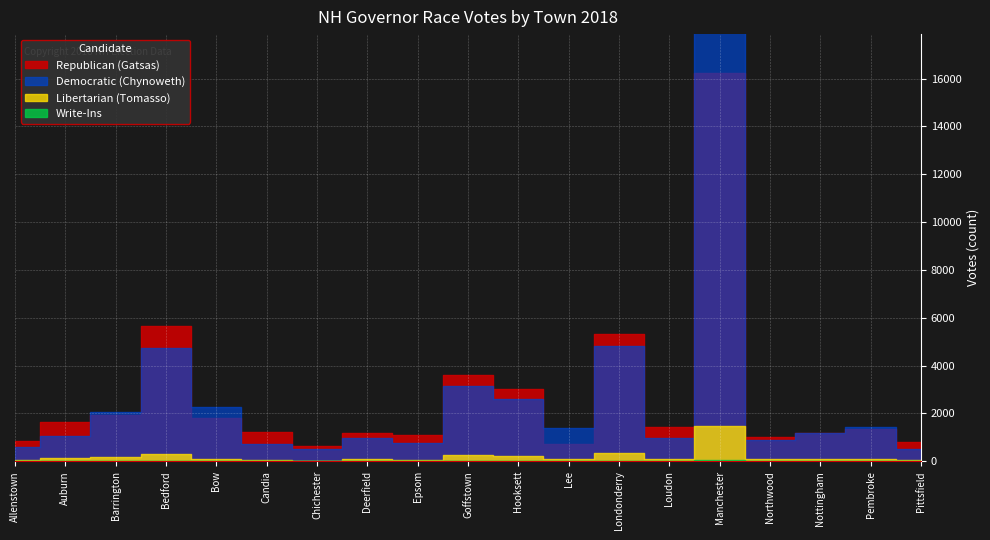

What is the label of the 5th point from the right?

Manchester